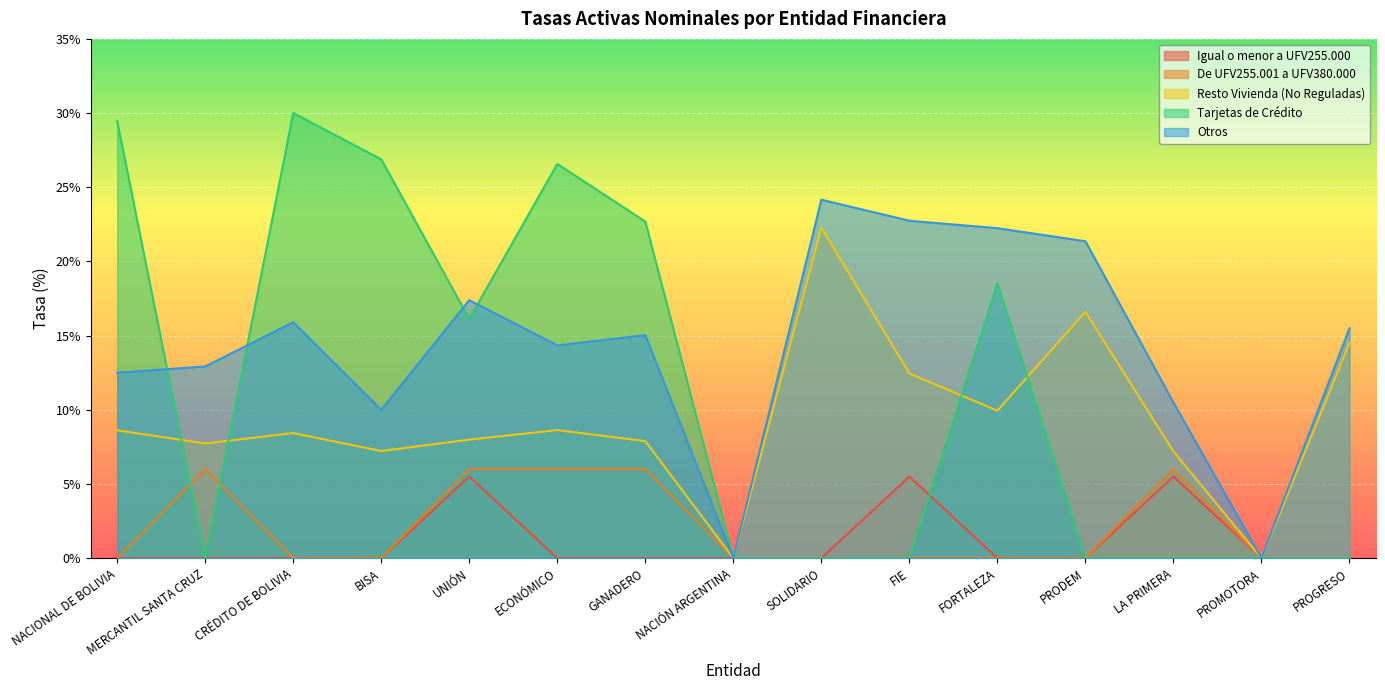

Rank the series by their maximum value, from highest to lowest.

Tarjetas de Crédito, Otros, Resto Vivienda (No Reguladas), De UFV255.001 a UFV380.000, Igual o menor a UFV255.000